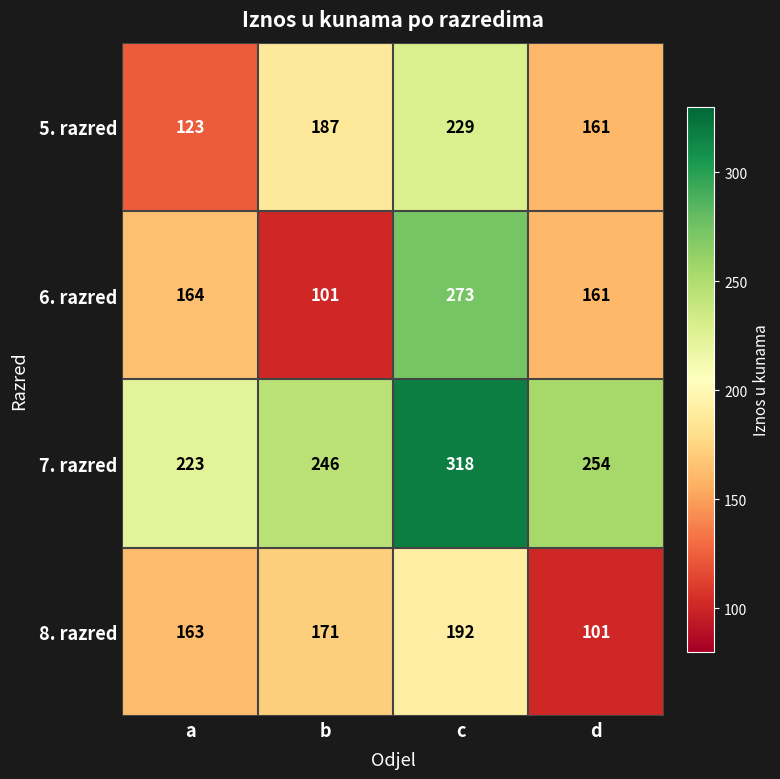

At which category is the sum across all series the highest?

c